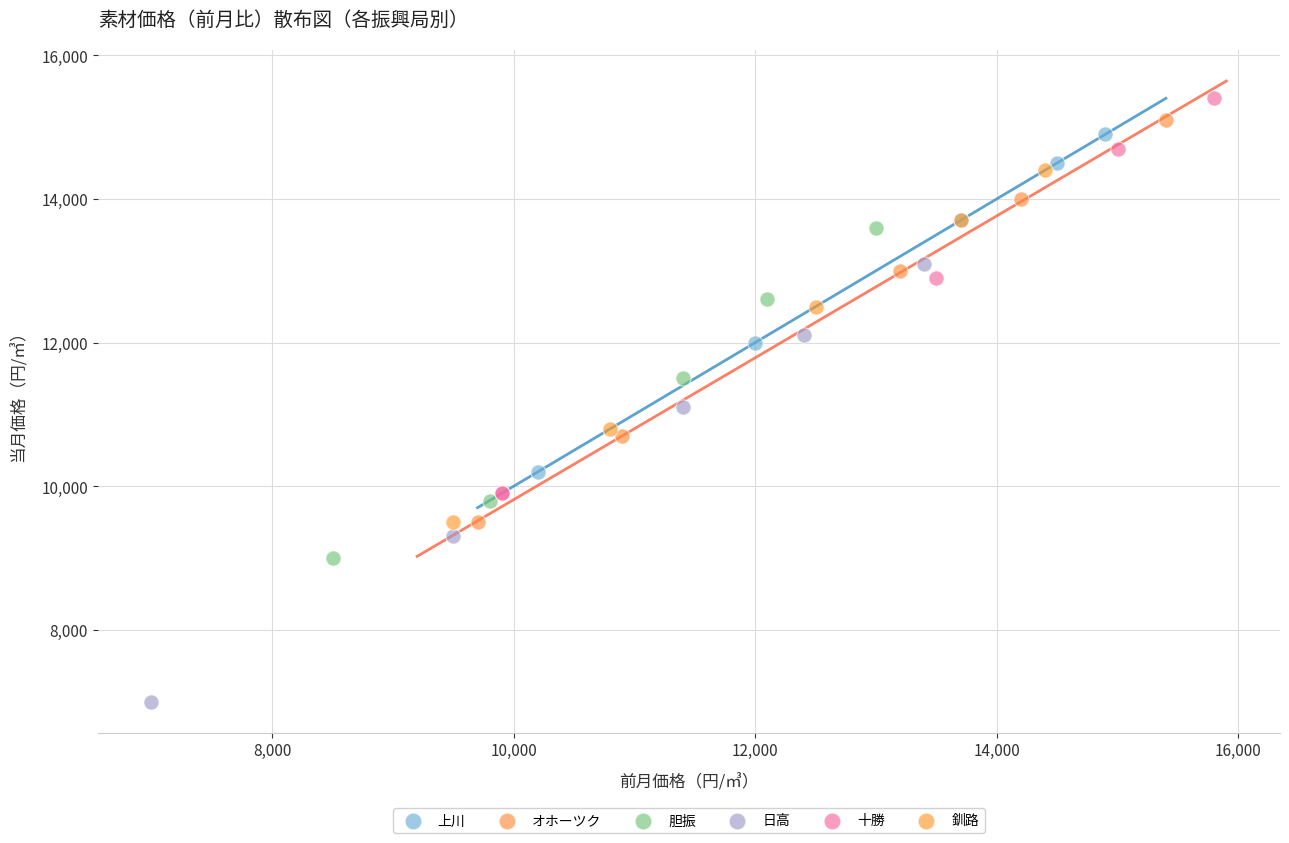

Which series reaches the minimum Y coordinate?

日高